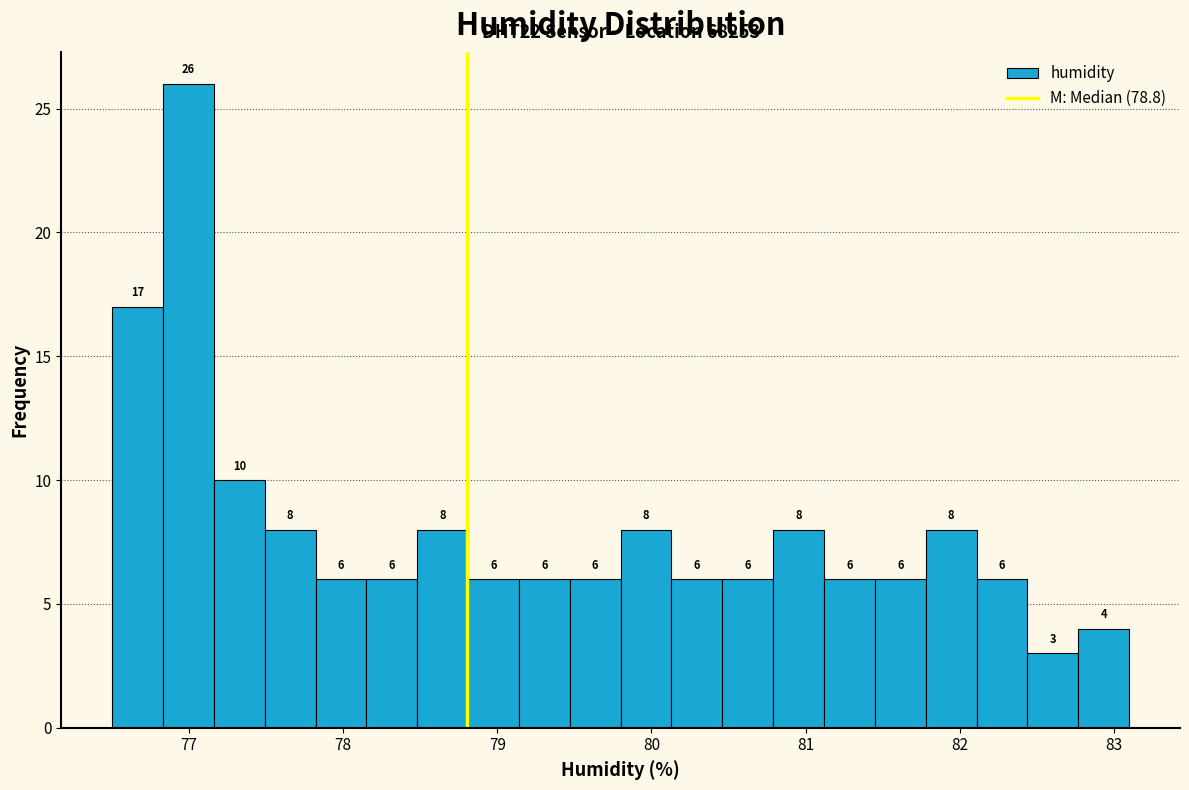

Read against the x-axis, roughly where is the centre of the tallest bar?

77.0